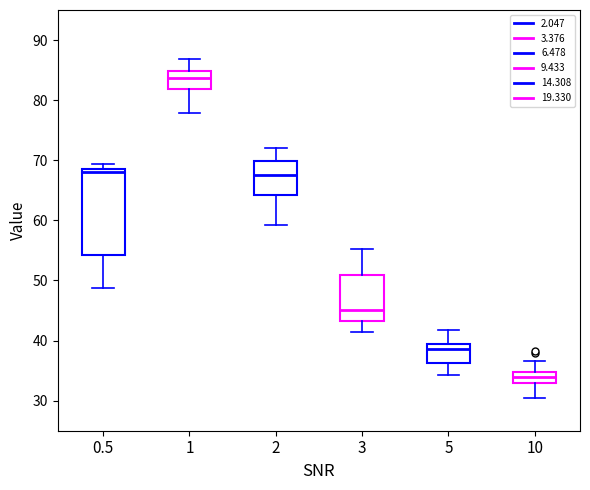

Where does the median line of the box at x = 10 sit on the y-axis? The values are not printed on the chart, so give them approximately, as read against the axis.

34